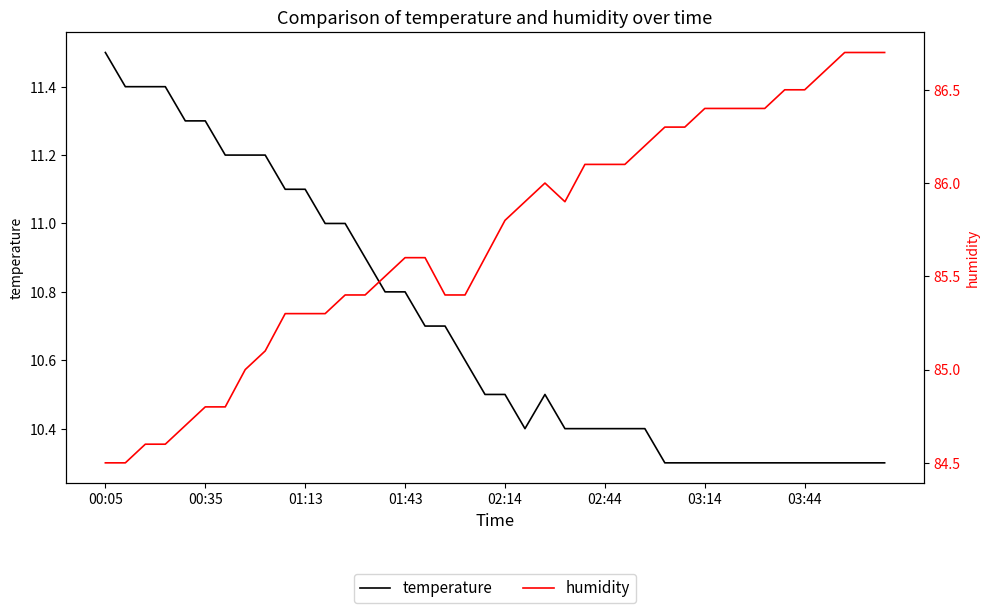

How many data points in humidity are above 85?

32